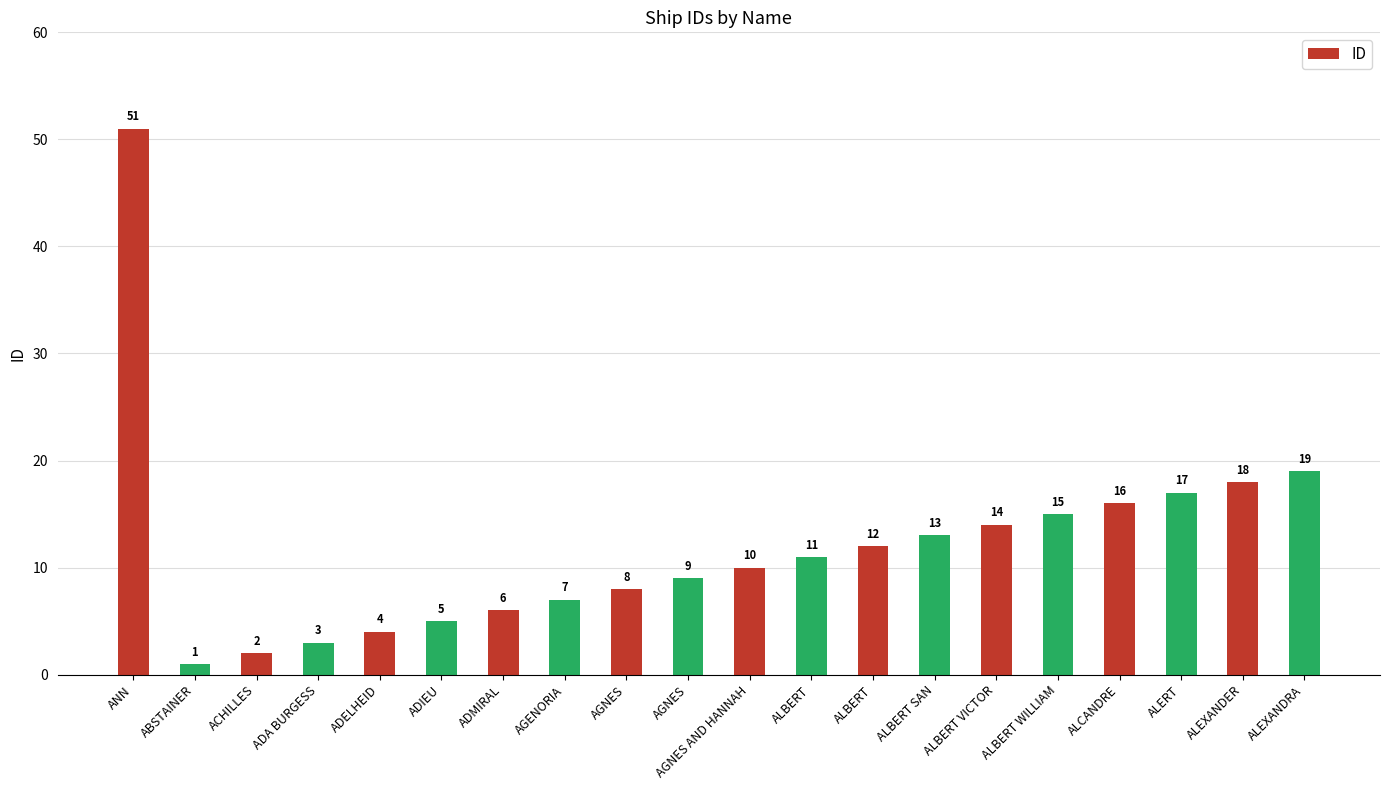

How many data points does each series have?

20